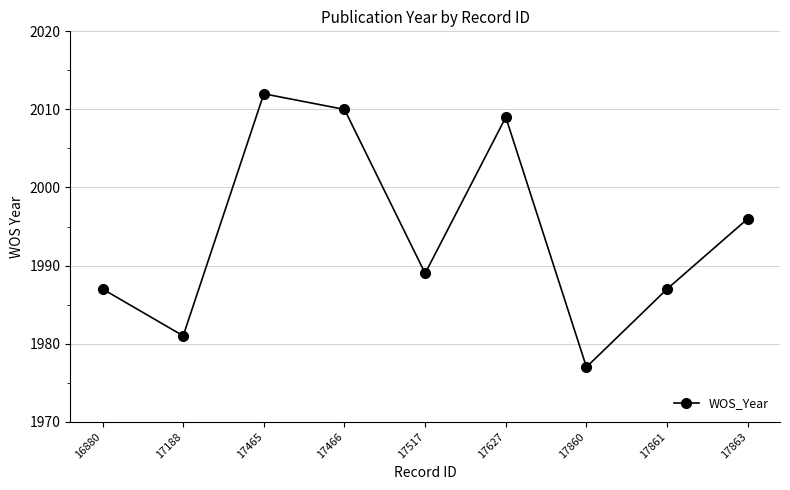

What is the change in value from 16880 to 17863?

+9